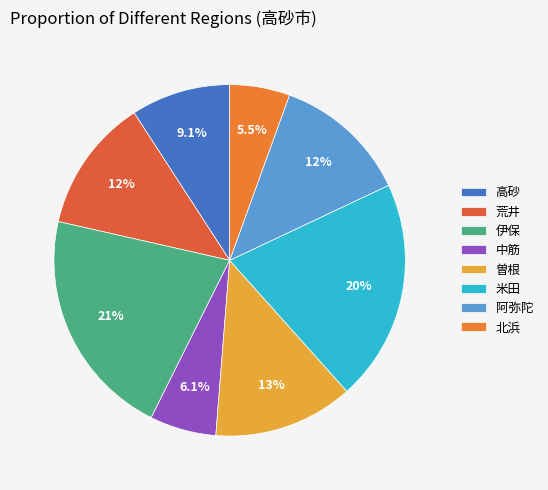

Which slice is the largest?

伊保